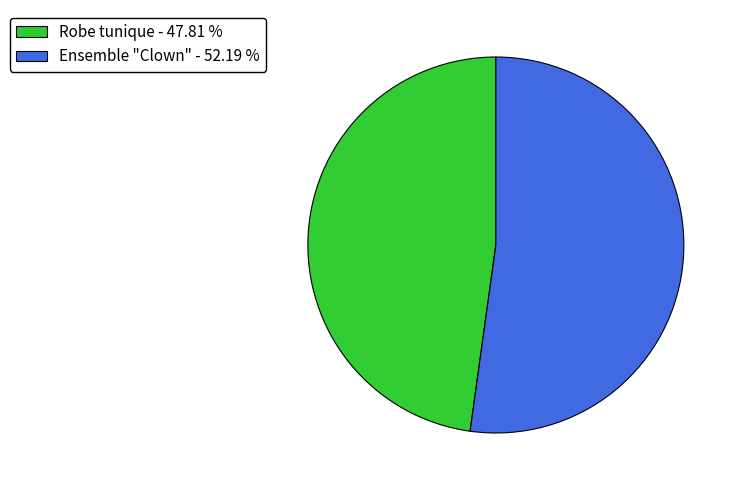

Do Ensemble "Clown" and Robe tunique together represent more than half of the pie?

Yes